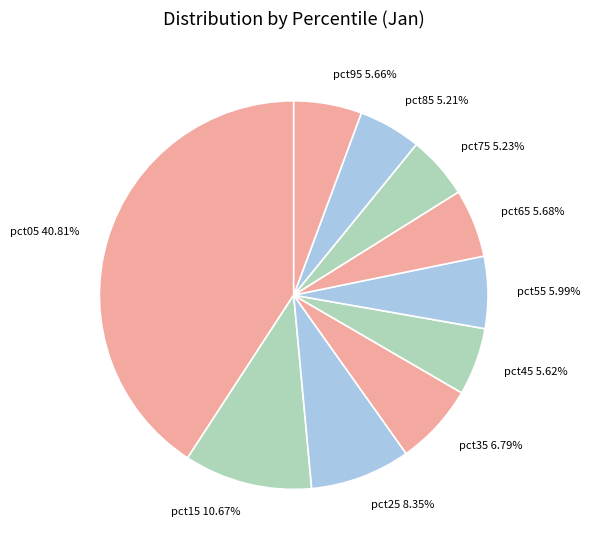

What percentage is NOT represented by pct15?

89.3%